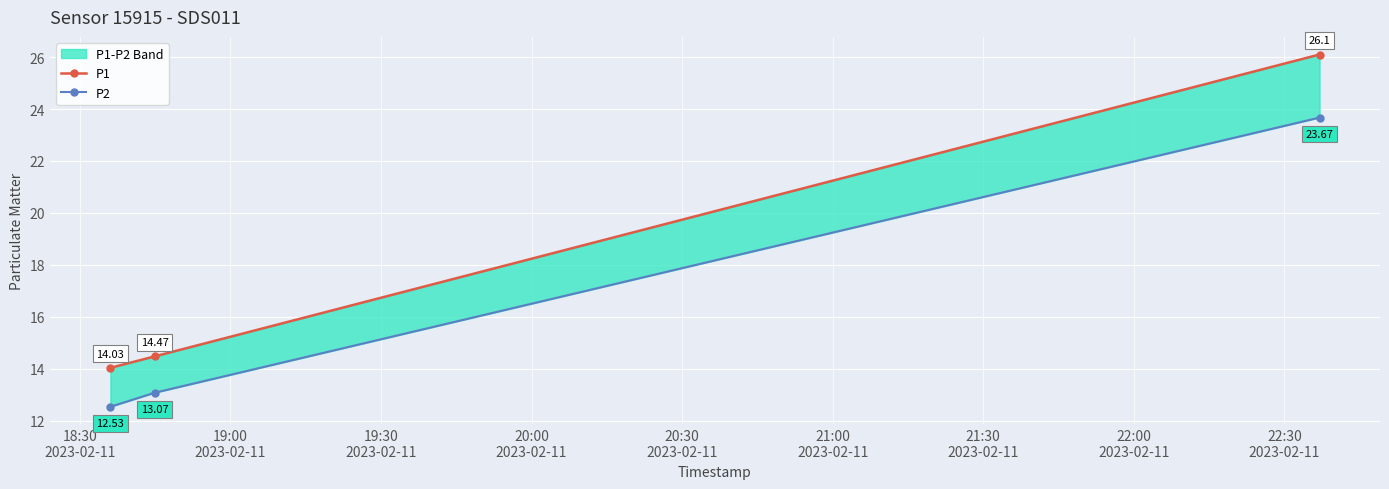

What is the value of the P2 point at the 1st from the left?

12.5